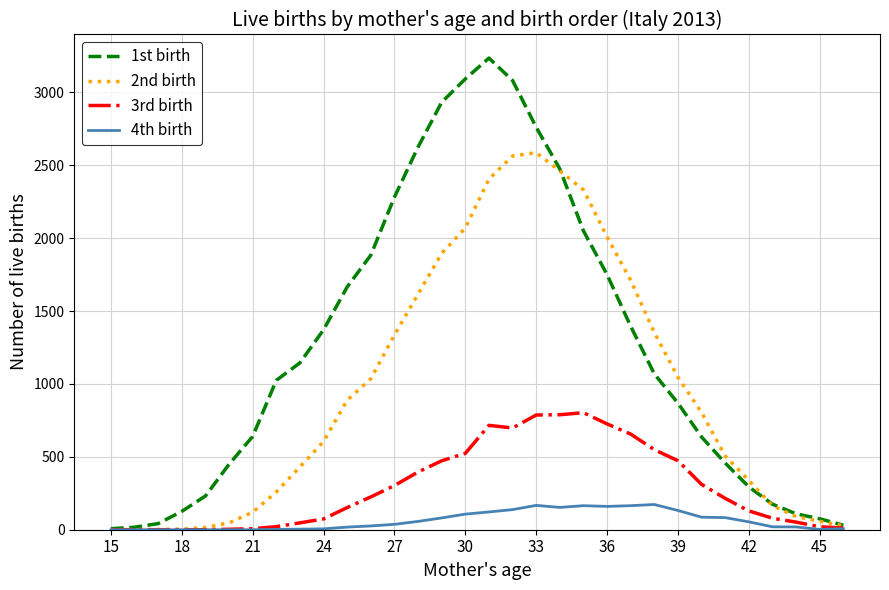

Which series has the largest total across all categories?

1st birth